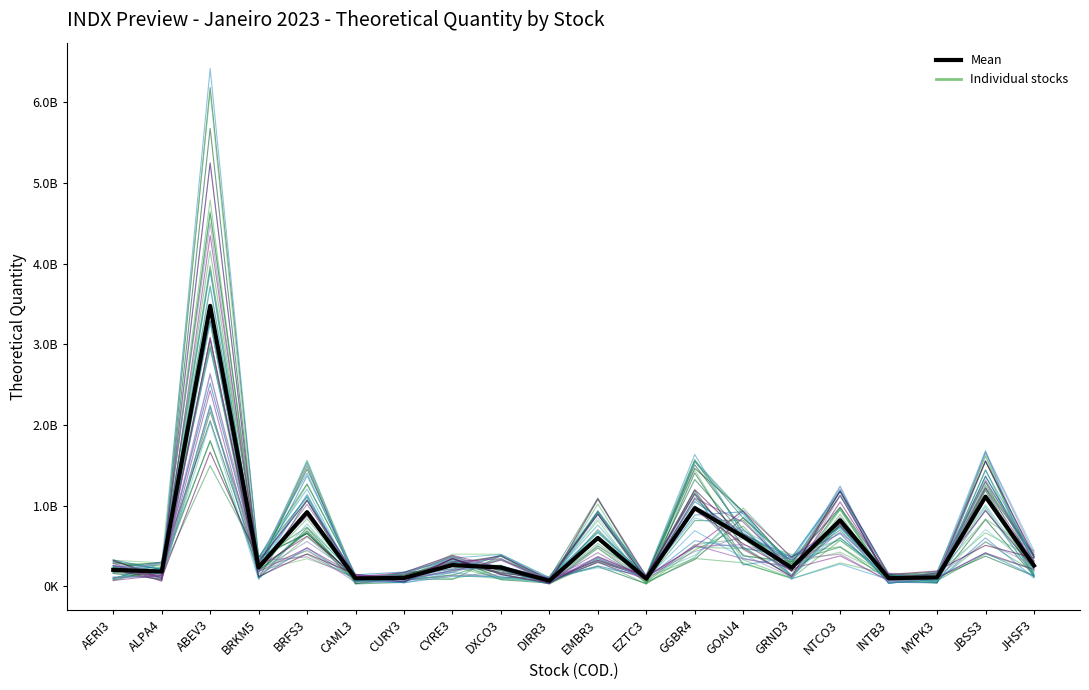

What is the value of the 19th point from the left?

1112864694.7